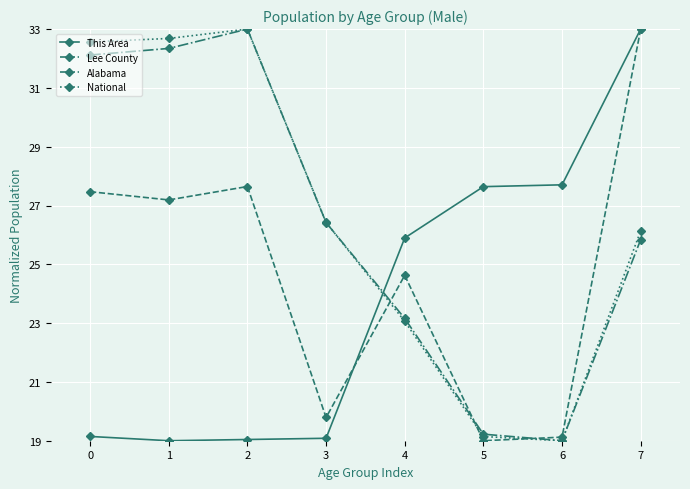

Which category has the highest value in the This Area series?

7